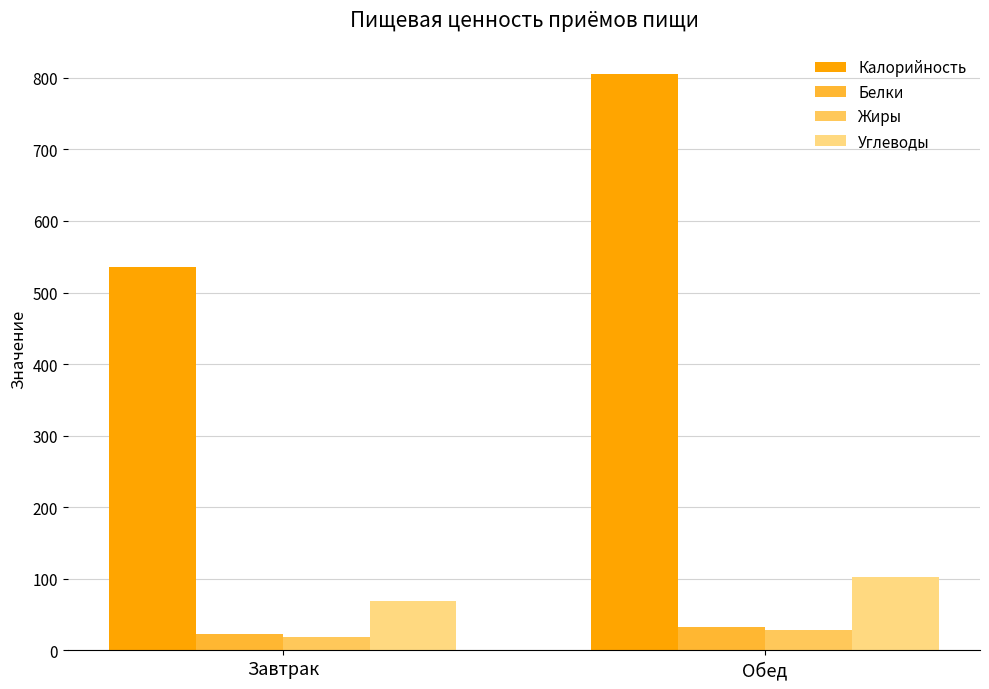

Does the chart contain any negative values?

No